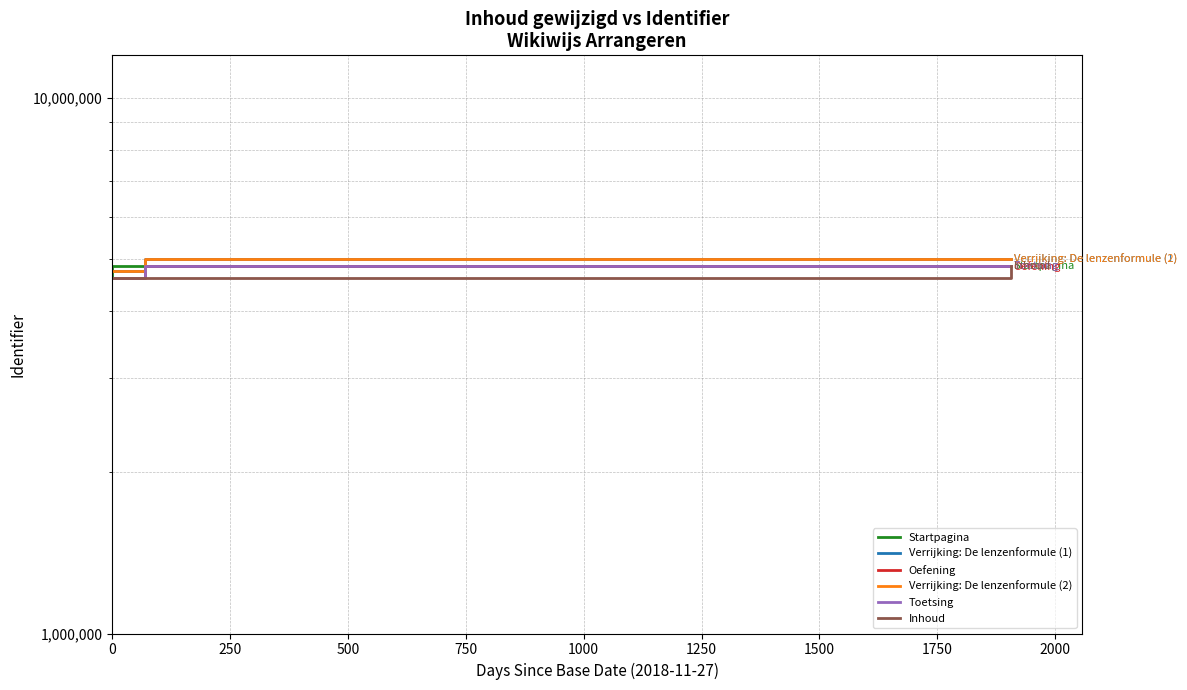

How many lines are shown in the chart?

6